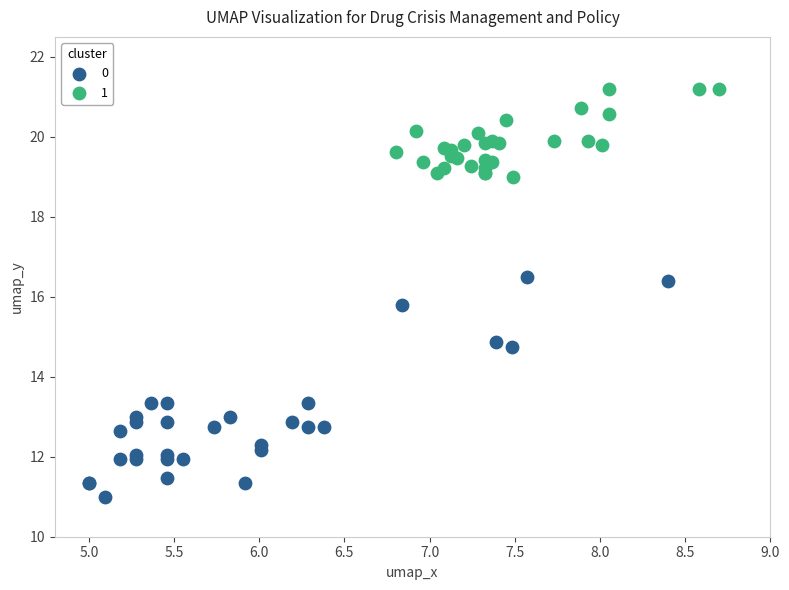

Which series reaches the minimum Y coordinate?

0